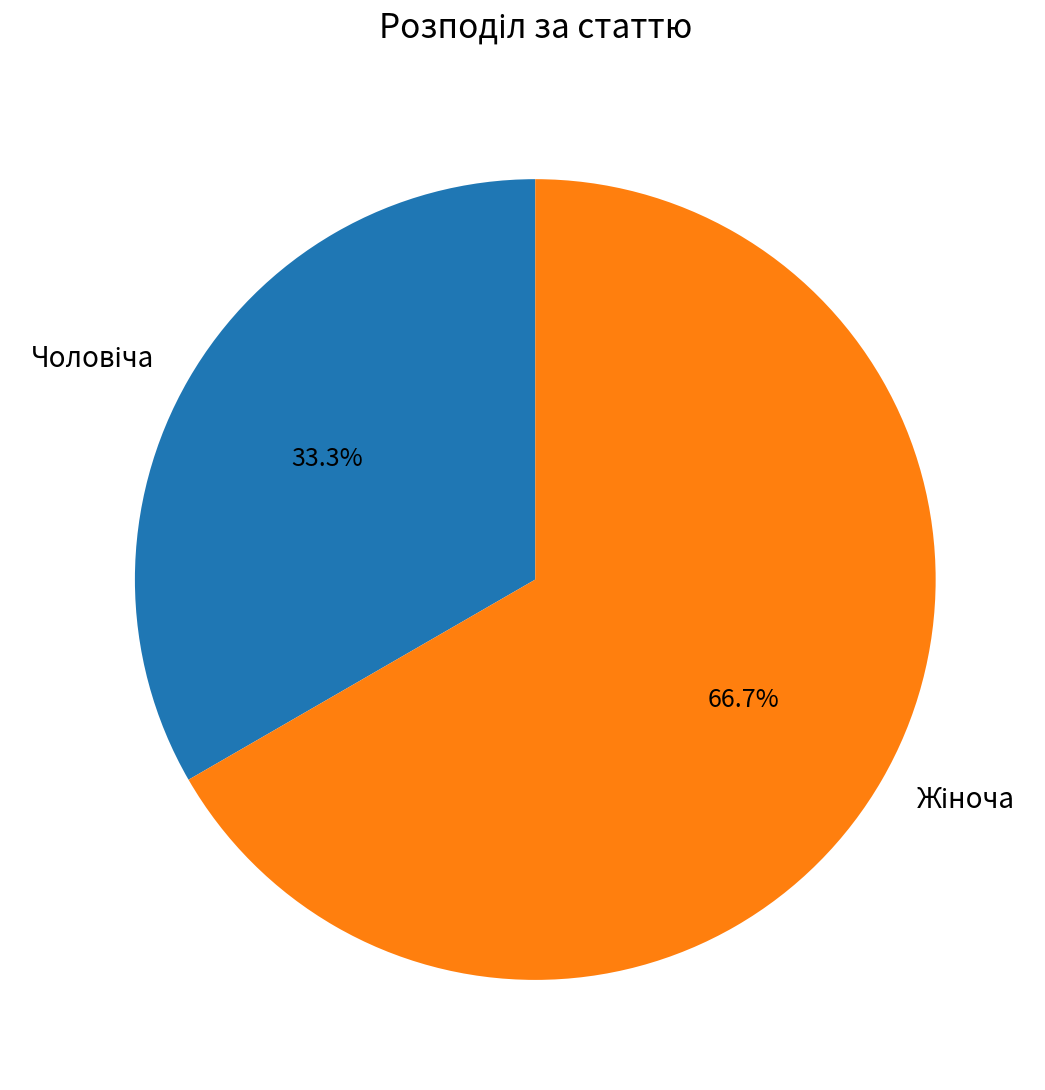

Is there a majority slice in this chart?

Yes